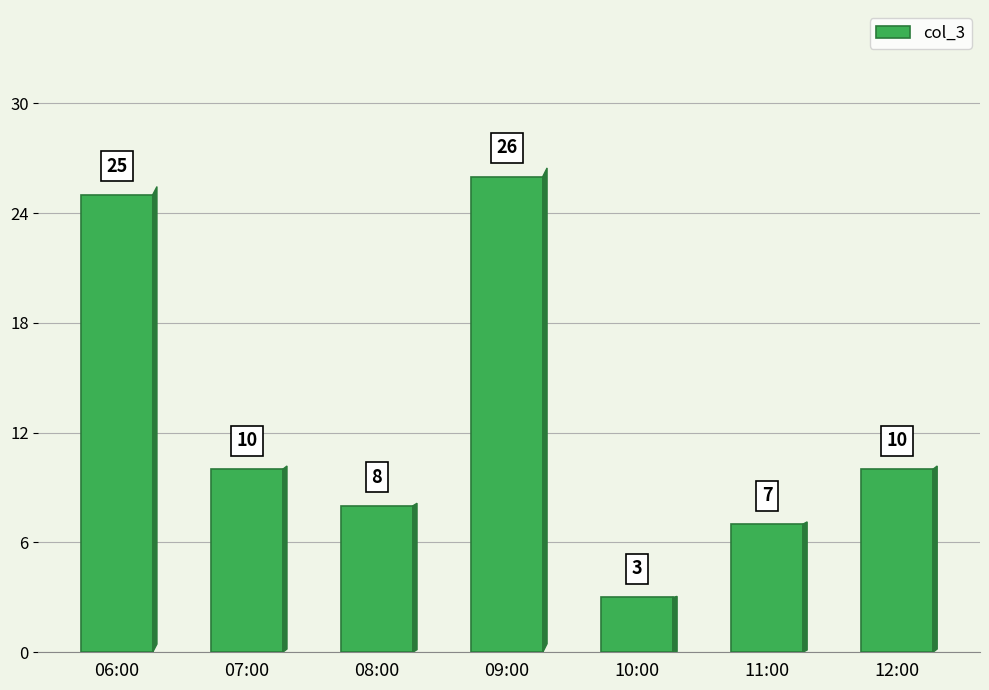

Which has a higher value, 06:00 or 12:00?

06:00